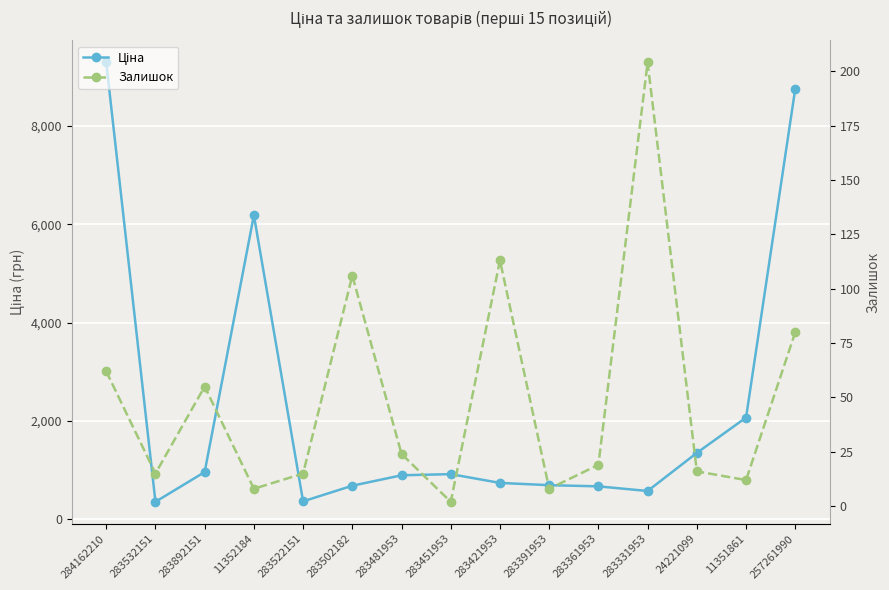

At which category does Ціна reach its first local valley?

283532151